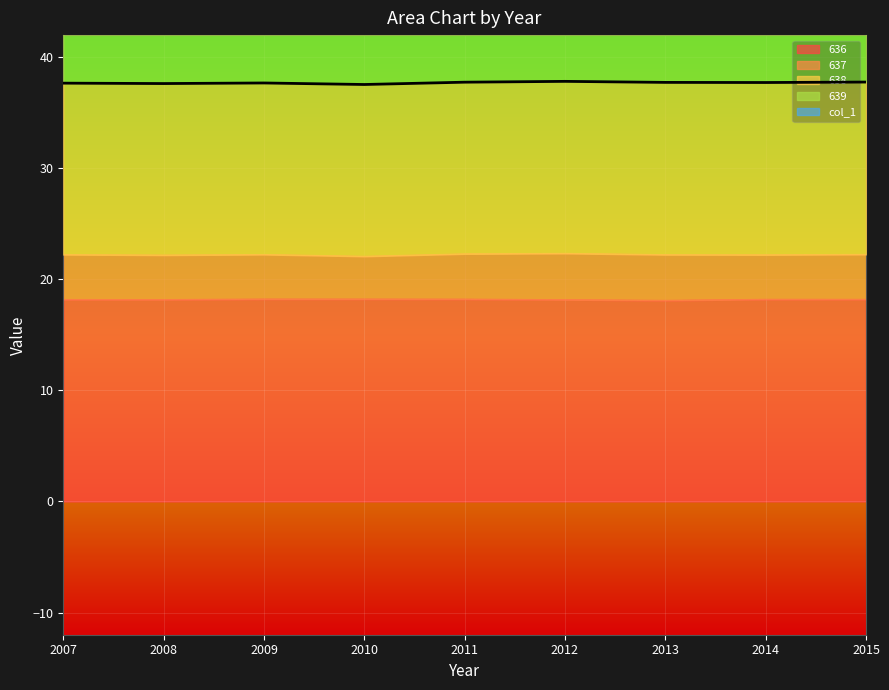

Which label corresponds to the smallest value in the chart?

2013